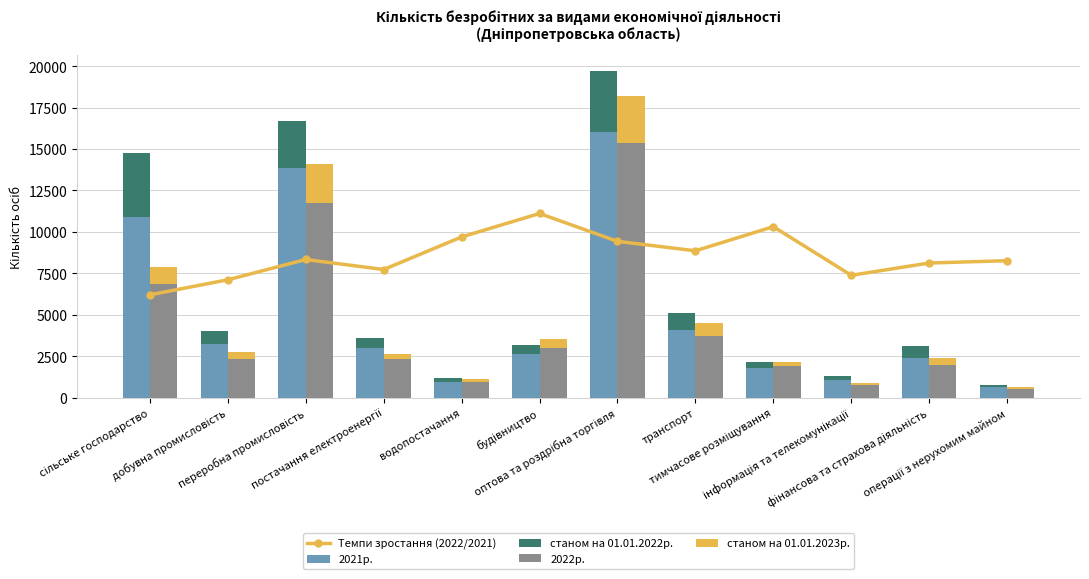

Reading left to right, transcribe all the data shown in this chart.

Темпи зростання (2022/2021): сільське господарство=6200.5	добувна промисловість=7107.4	переробна промисловість=8333.2	постачання електроенергії=7727.9	водопостачання=9693.8	будівництво=11109.2	оптова та роздрібна торгівля=9428.2	транспорт=8858.8	тимчасове розміщування=10313.8	інформація та телекомунікації=7378.8	фінансова та страхова діяльність=8120.9	операції з нерухомим майном=8260.7
2021р.: сільське господарство=10912.0	добувна промисловість=3218.0	переробна промисловість=13833.0	постачання електроенергії=2994.0	водопостачання=933.0	будівництво=2624.0	оптова та роздрібна торгівля=16024.0	транспорт=4106.0	тимчасове розміщування=1813.0	інформація та телекомунікації=1047.0	фінансова та страхова діяльність=2408.0	операції з нерухомим майном=635.0
станом на 01.01.2022р.: сільське господарство=3835.0	добувна промисловість=815.0	переробна промисловість=2878.0	постачання електроенергії=595.0	водопостачання=228.0	будівництво=540.0	оптова та роздрібна торгівля=3659.0	транспорт=1001.0	тимчасове розміщування=346.0	інформація та телекомунікації=259.0	фінансова та страхова діяльність=706.0	операції з нерухомим майном=127.0
2022р.: сільське господарство=6875.0	добувна промисловість=2324.0	переробна промисловість=11713.0	постачання електроенергії=2351.0	водопостачання=919.0	будівництво=2962.0	оптова та роздрібна торгівля=15351.0	транспорт=3696.0	тимчасове розміщування=1900.0	інформація та телекомунікації=785.0	фінансова та страхова діяльність=1987.0	операції з нерухомим майном=533.0
станом на 01.01.2023р.: сільське господарство=988.0	добувна промисловість=445.0	переробна промисловість=2411.0	постачання електроенергії=282.0	водопостачання=224.0	будівництво=585.0	оптова та роздрібна торгівля=2846.0	транспорт=817.0	тимчасове розміщування=220.0	інформація та телекомунікації=119.0	фінансова та страхова діяльність=422.0	операції з нерухомим майном=113.0